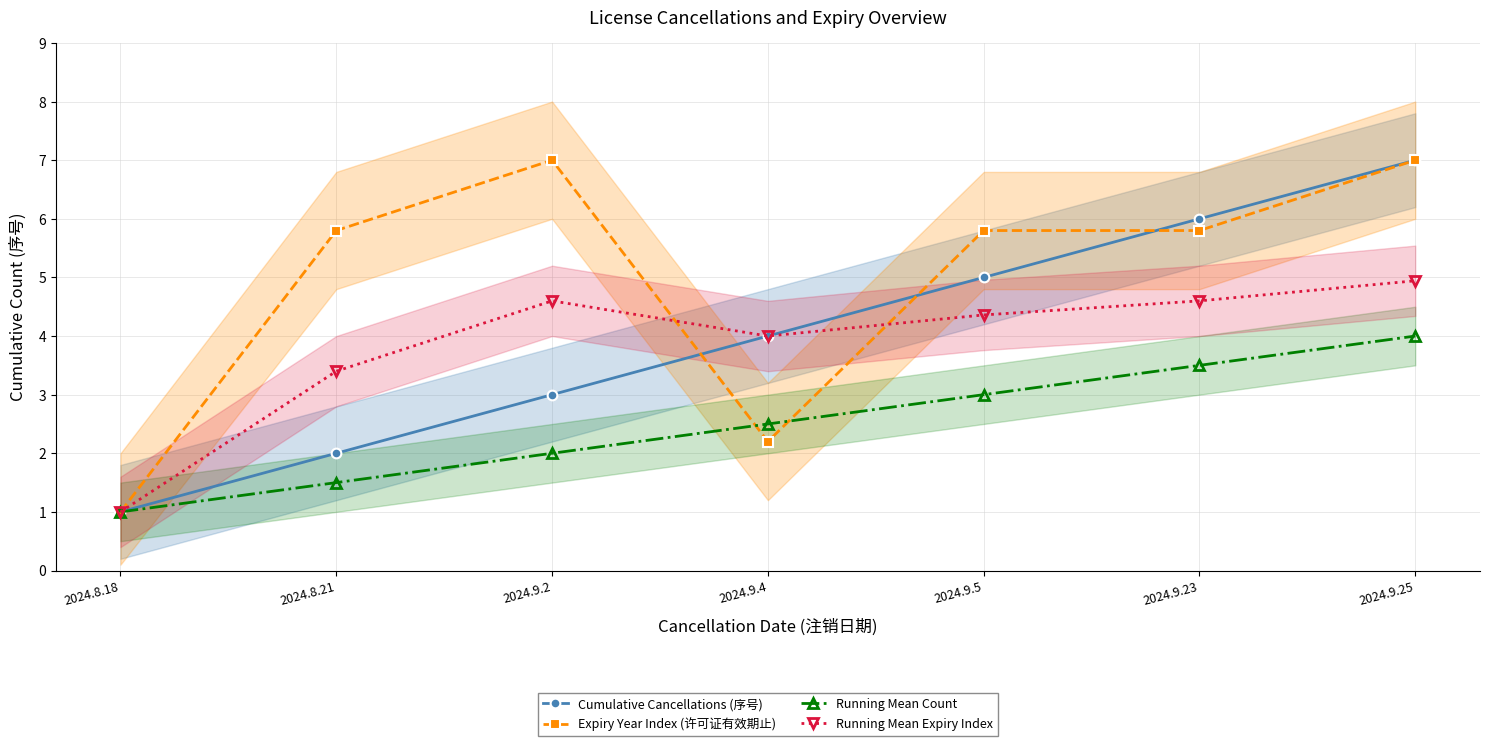

True or false: Cumulative Cancellations (序号) has a value of 1.0 at 2024.8.18.

True